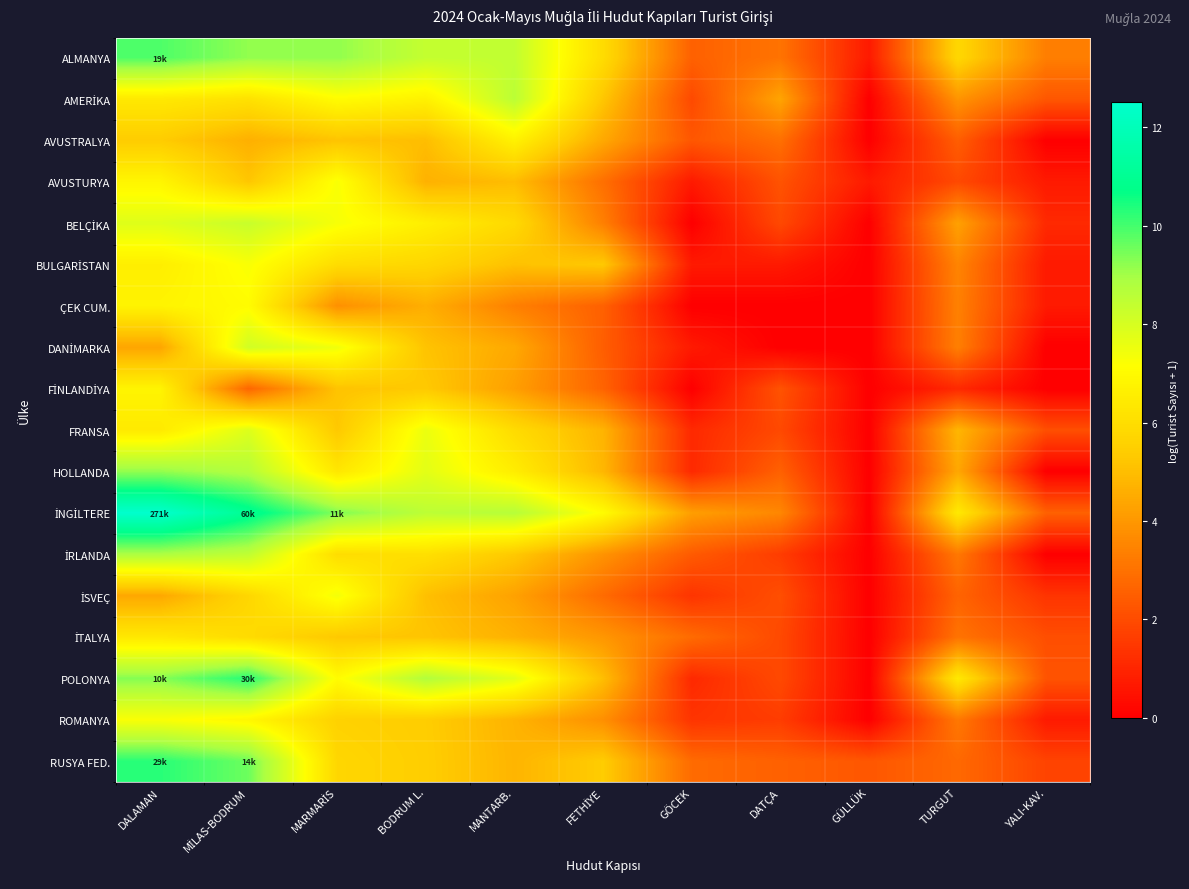

Which has a higher value, GÖCEK or GÜLLÜK?

GÖCEK